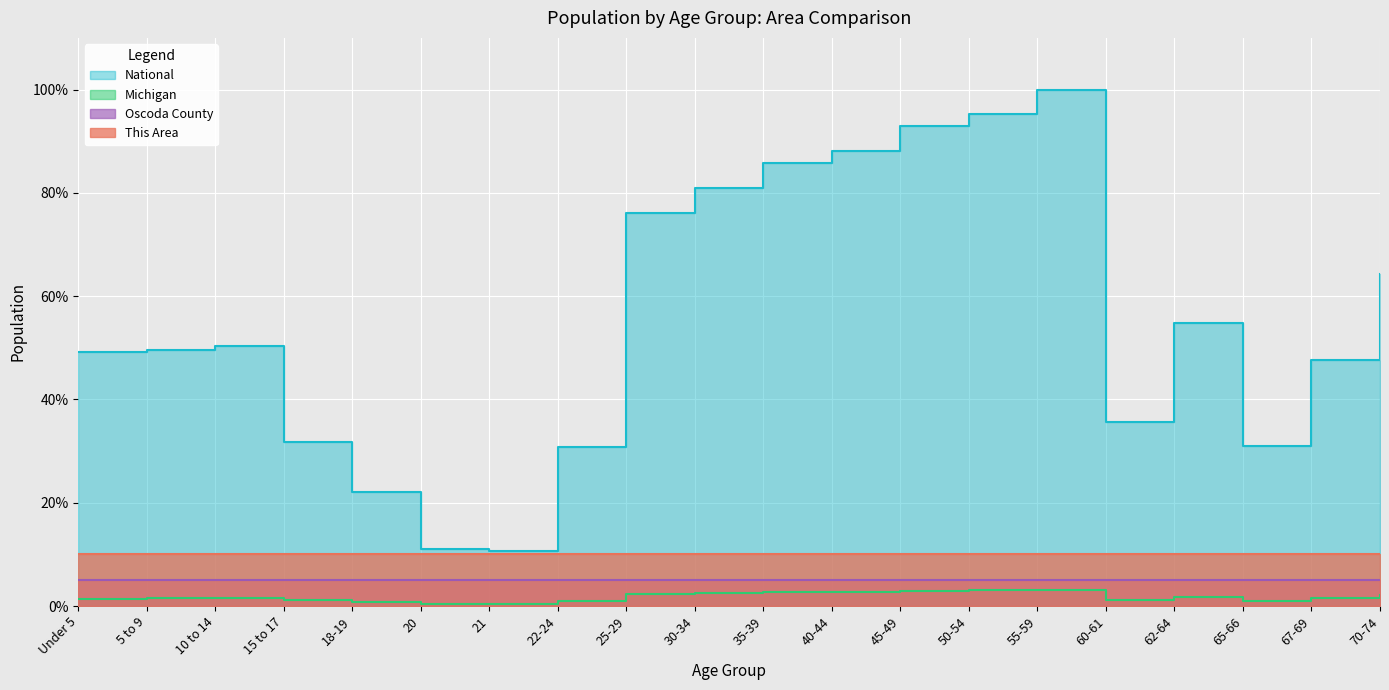

What is the maximum value for National?

1.0